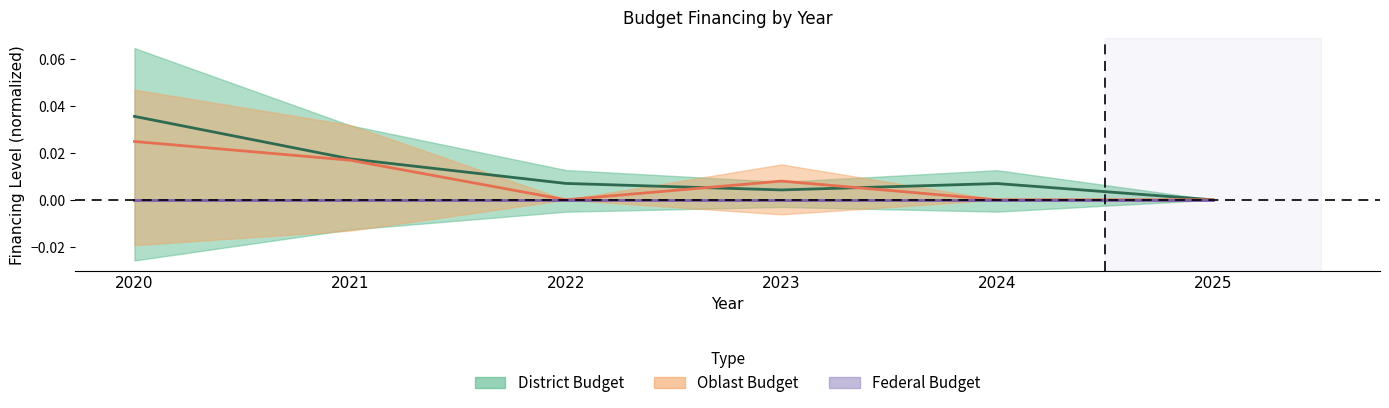

Which series has the largest range (max minus min)?

district_budget